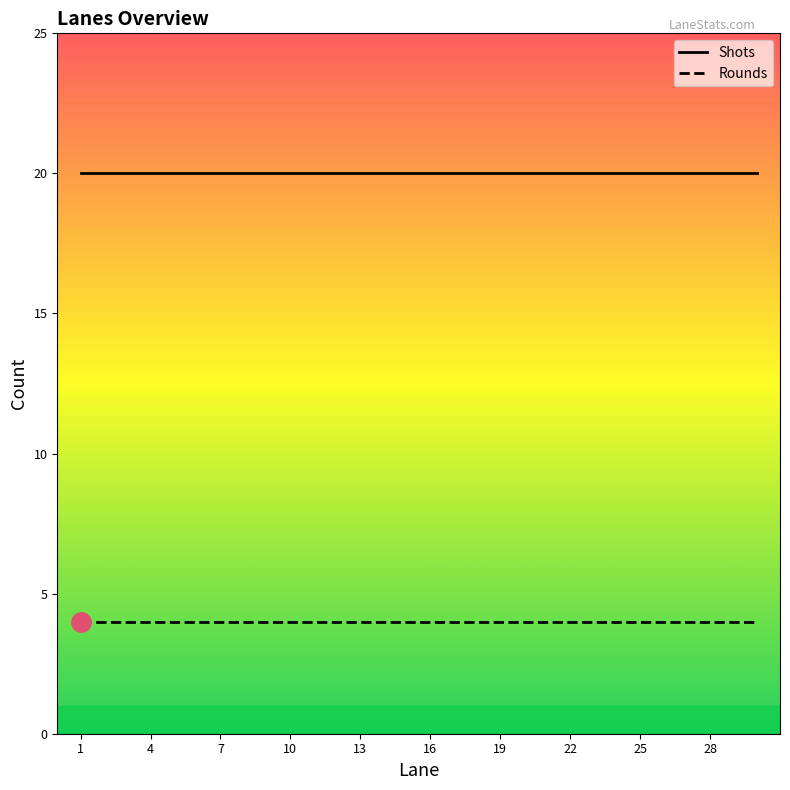

What is the average value of the Shots series?

20